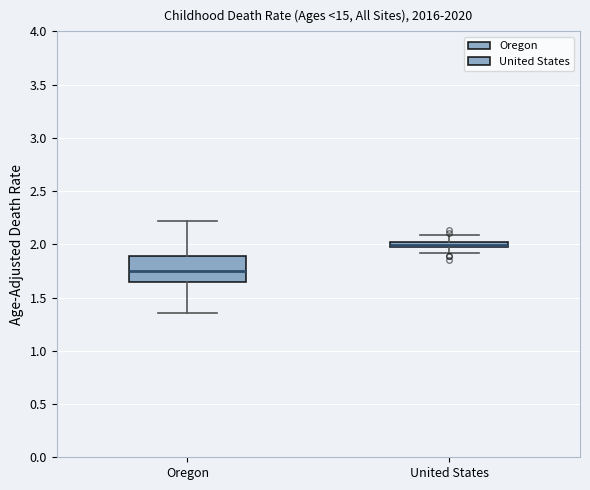

Which box has the lowest median line?

Oregon